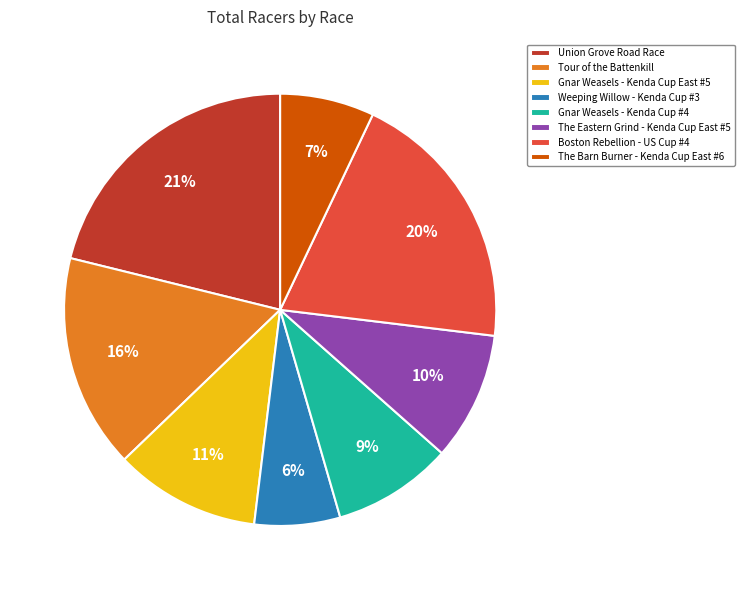

Is it true that Boston Rebellion - US Cup #4 is 20% of the pie?

True